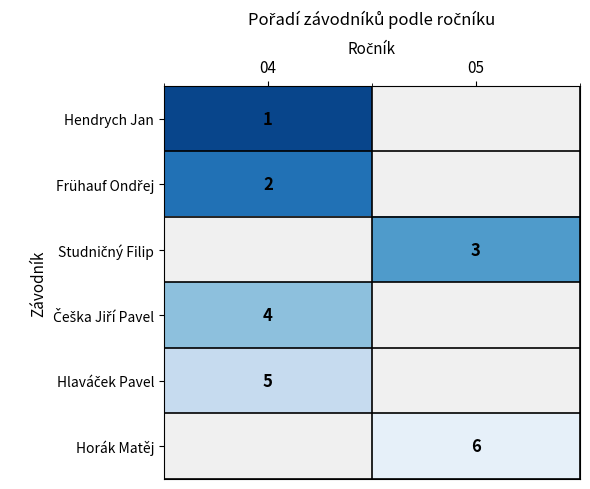

At how many categories does at least one series exceed 2?

2